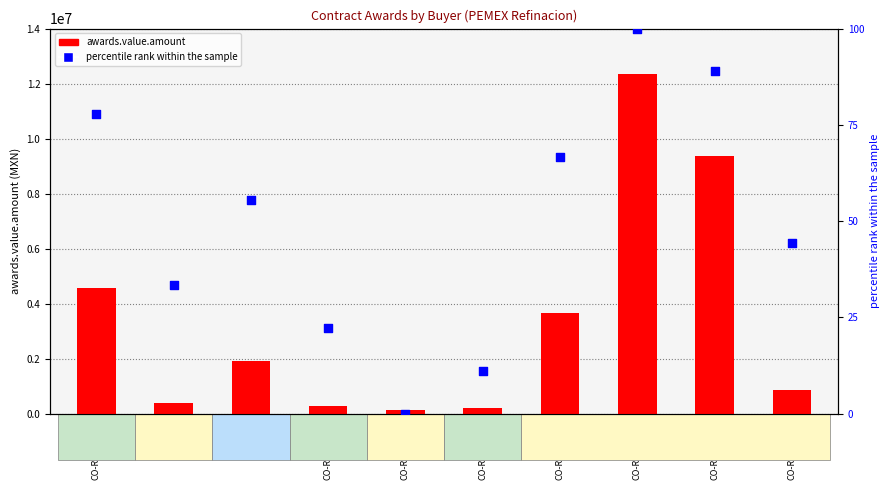

What are all the series names shown in the legend?

awards.value.amount, percentile rank within the sample